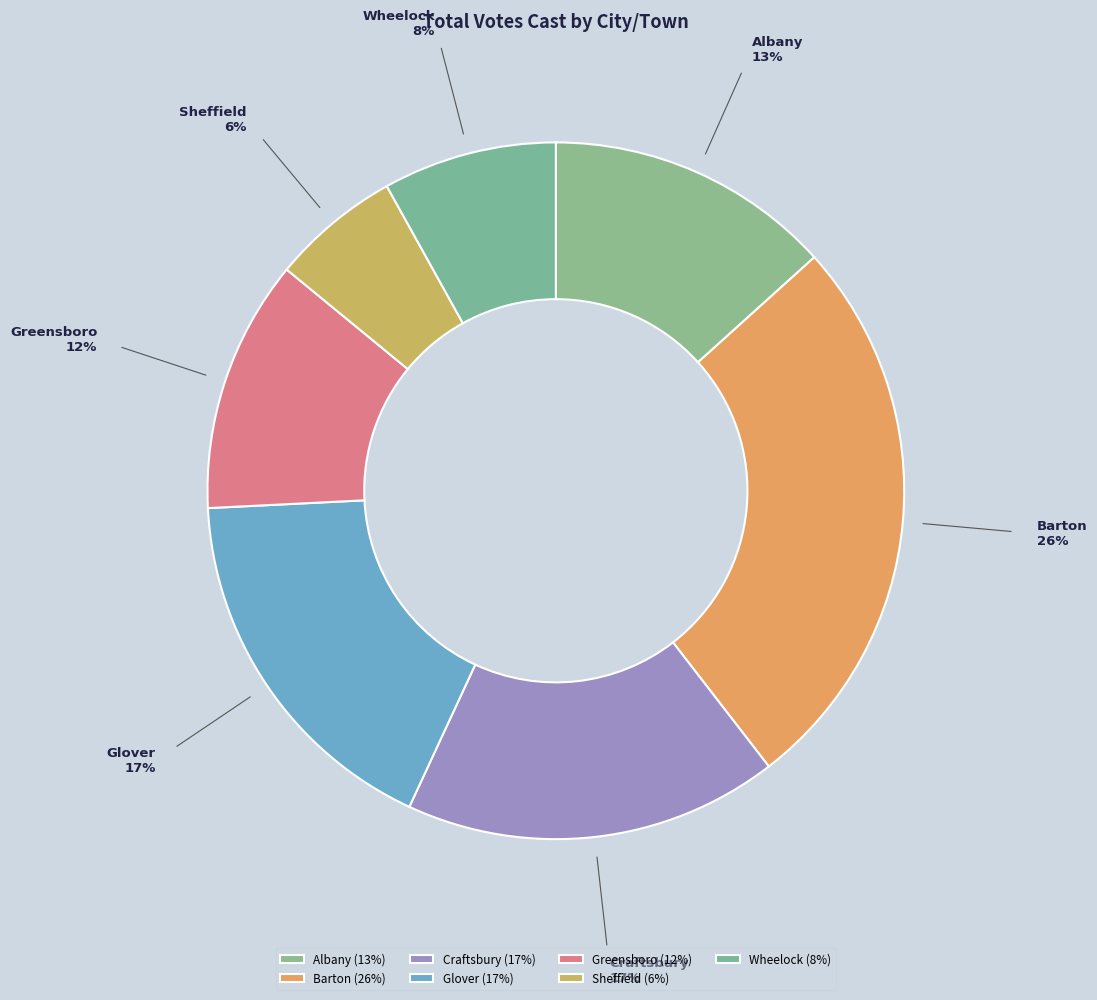

What is the ratio of the value at Glover to the value at Greensboro?

1.5